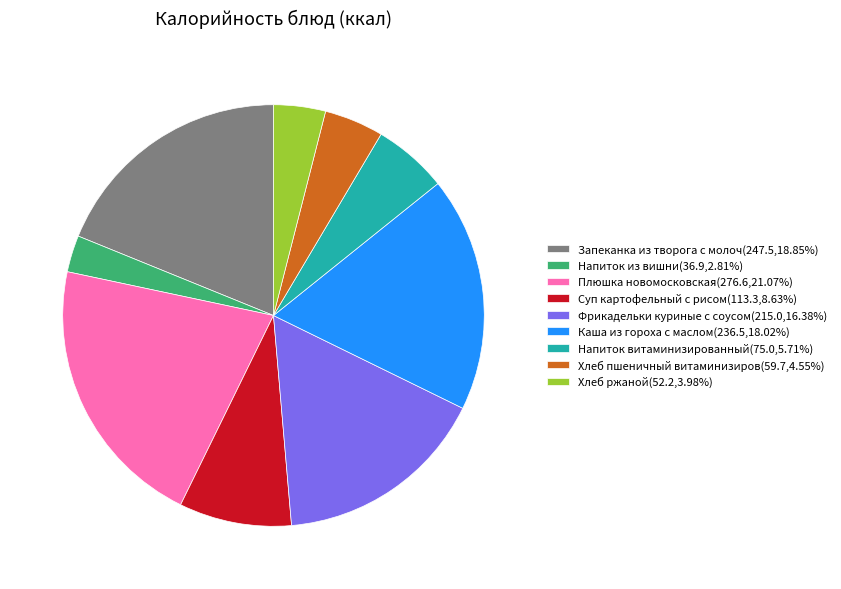

How many segments does this pie chart have?

9